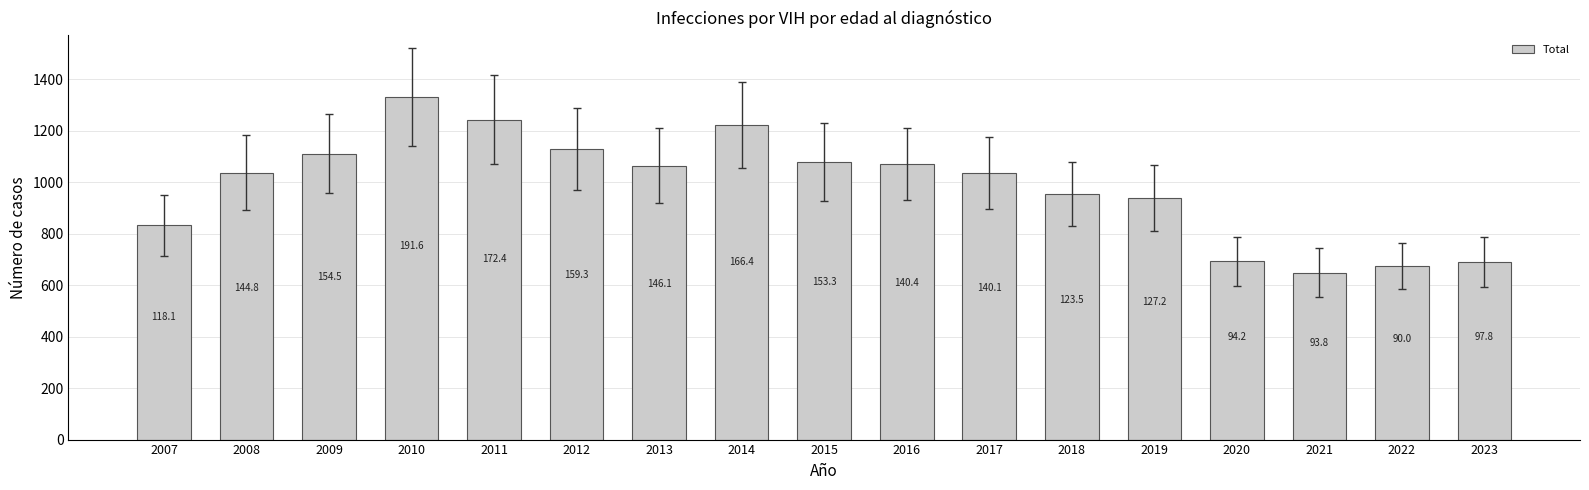

Does the chart contain any negative values?

No